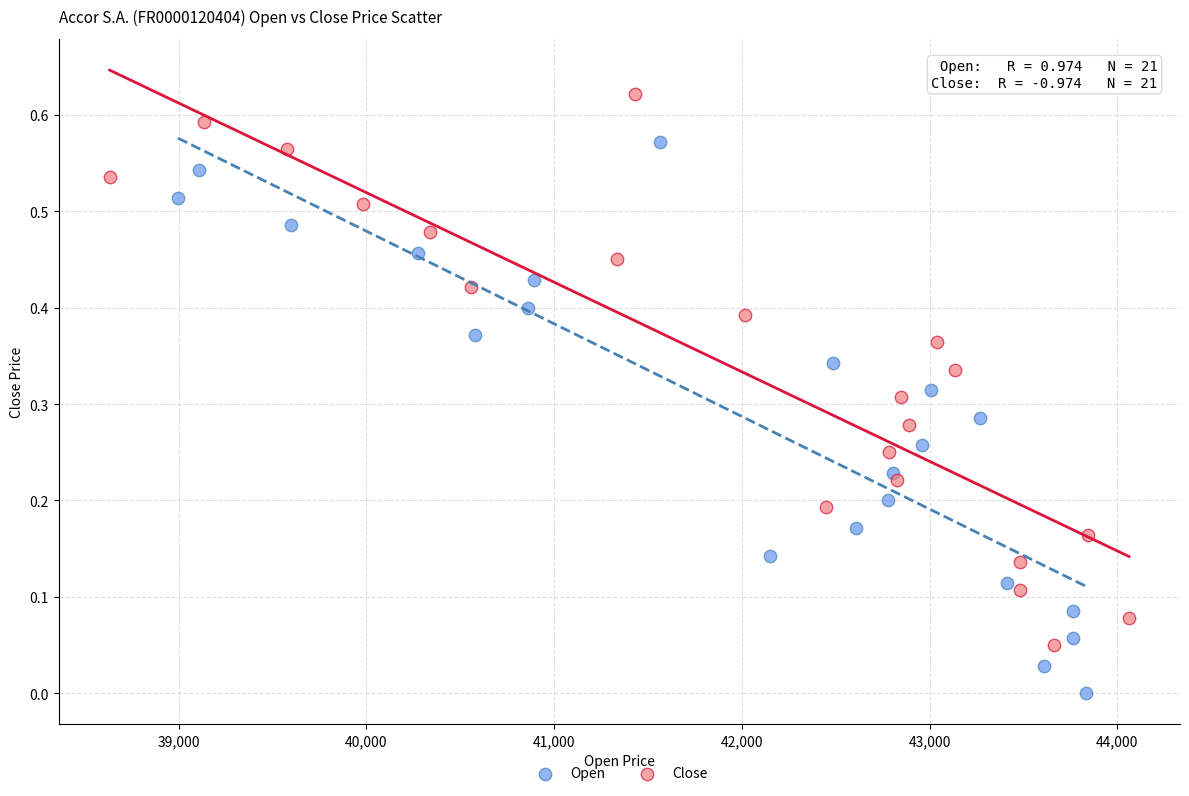

Which series contains the highest Y value?

Close